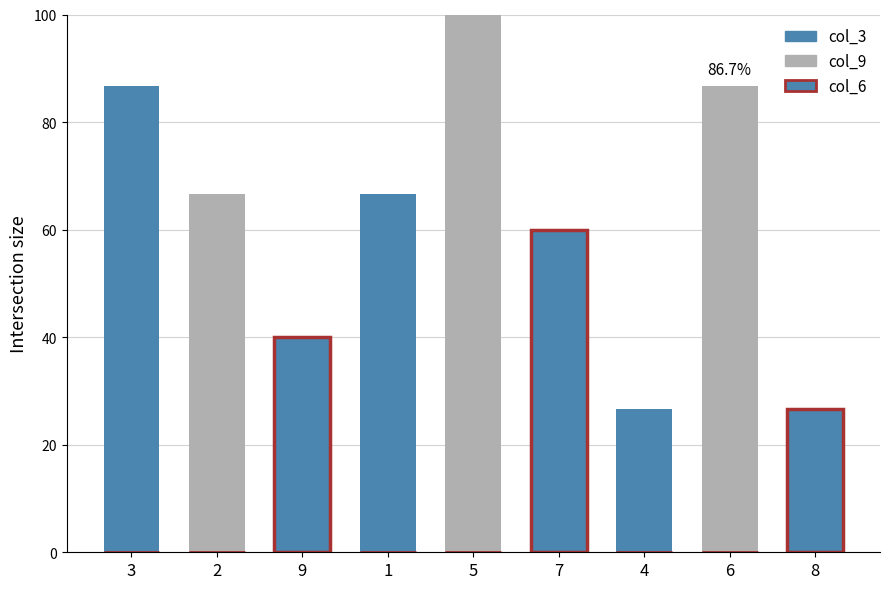

How many bars are there in total?

9